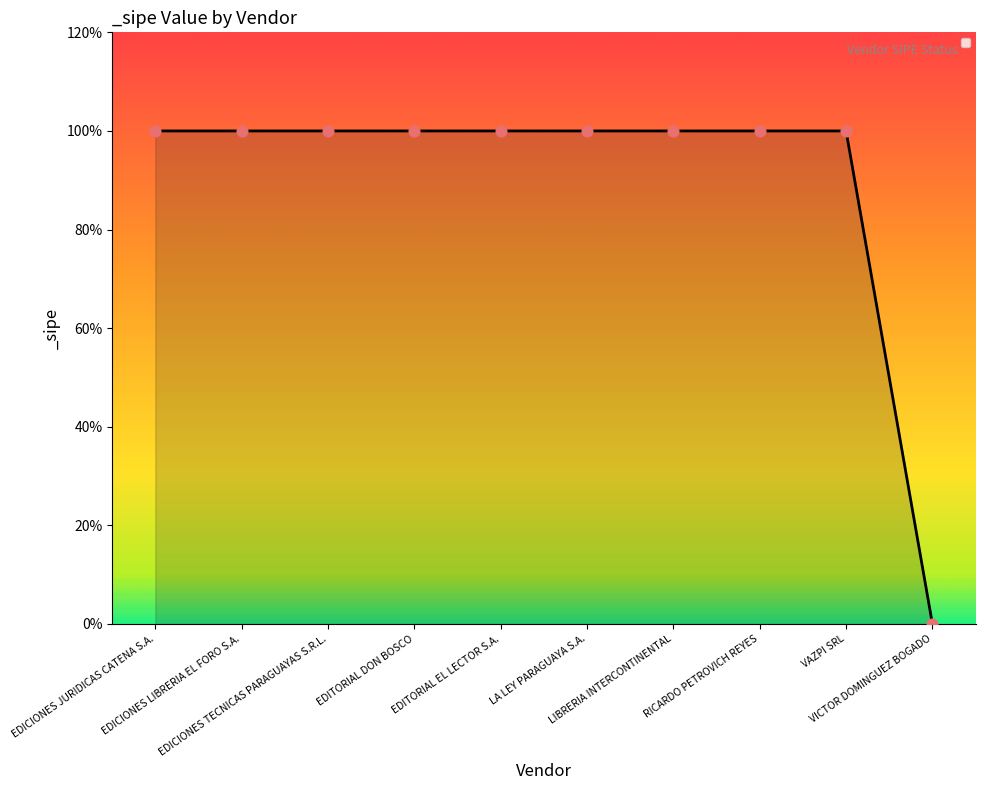

What is the change in value from LA LEY PARAGUAYA S.A. to VICTOR DOMINGUEZ BOGADO?

-1